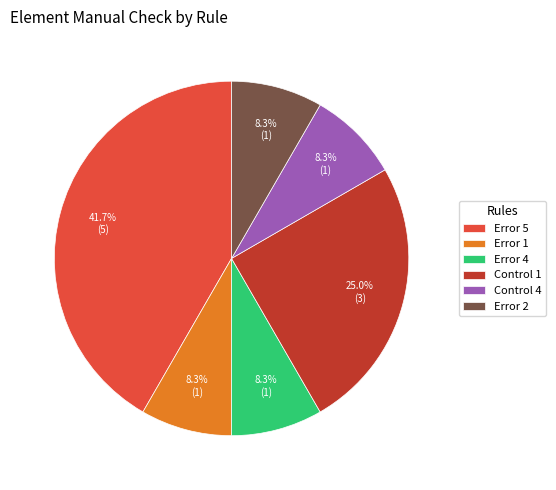

To the nearest percent, what is the difference between the largest and smallest slice percentages?

33%